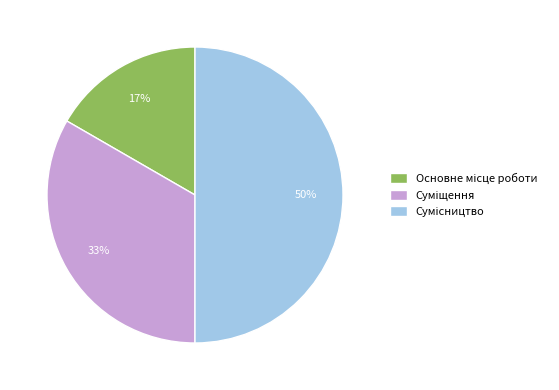

To the nearest percent, what is the average slice percentage?

33%